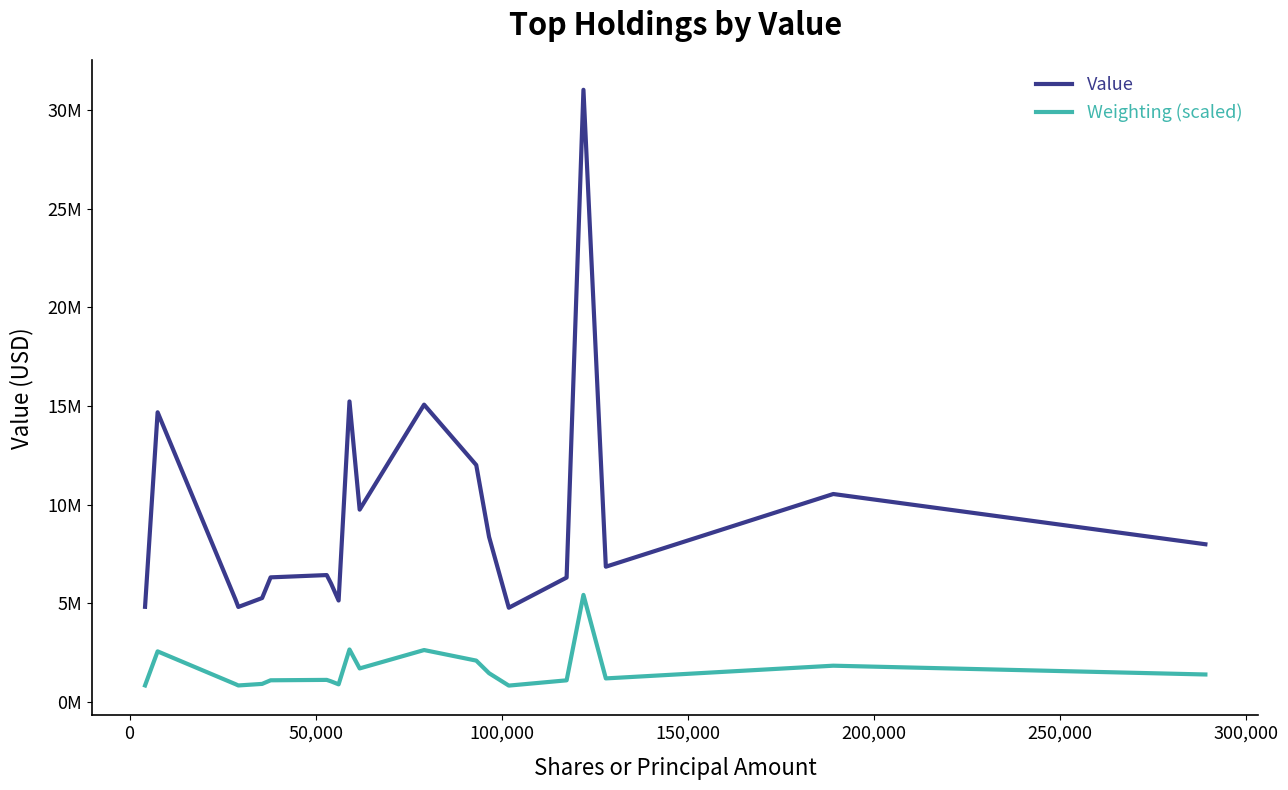

Is this an area chart (filled region under the line)?

No